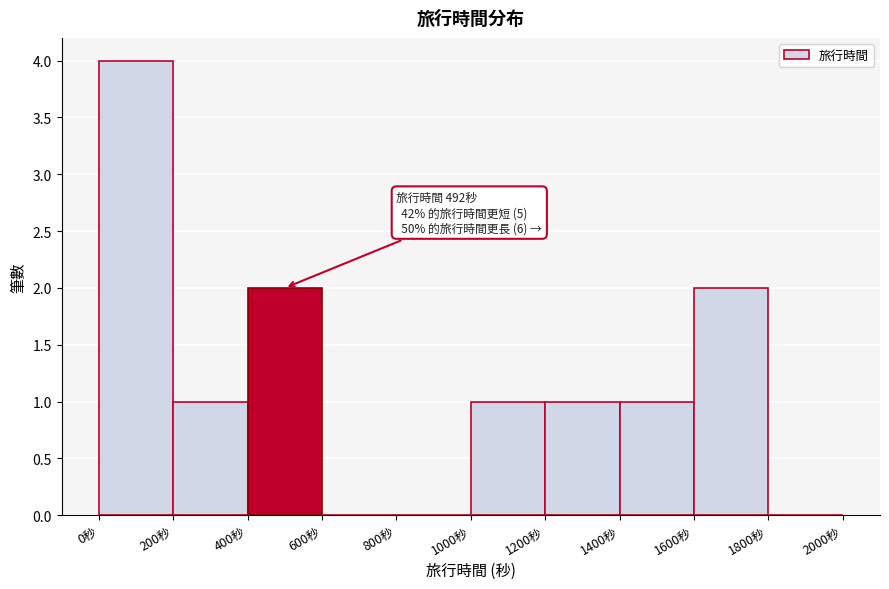

Over which range of the x-axis is the bar tallest?

0 to 200